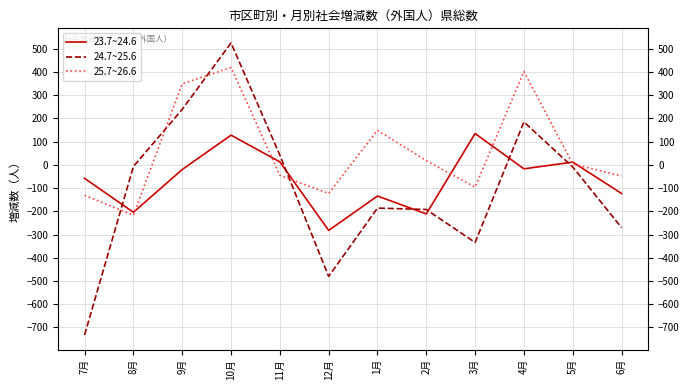

List the series in order of their overall mean, highest first.

25.7~26.6, 23.7~24.6, 24.7~25.6